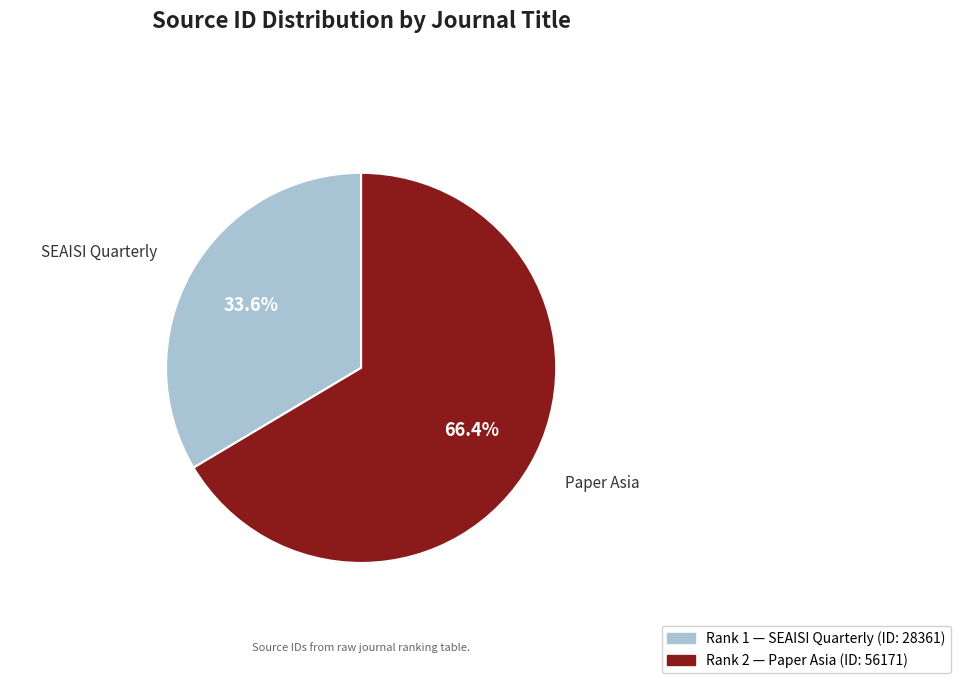

What is the largest slice in the pie chart?

Paper Asia